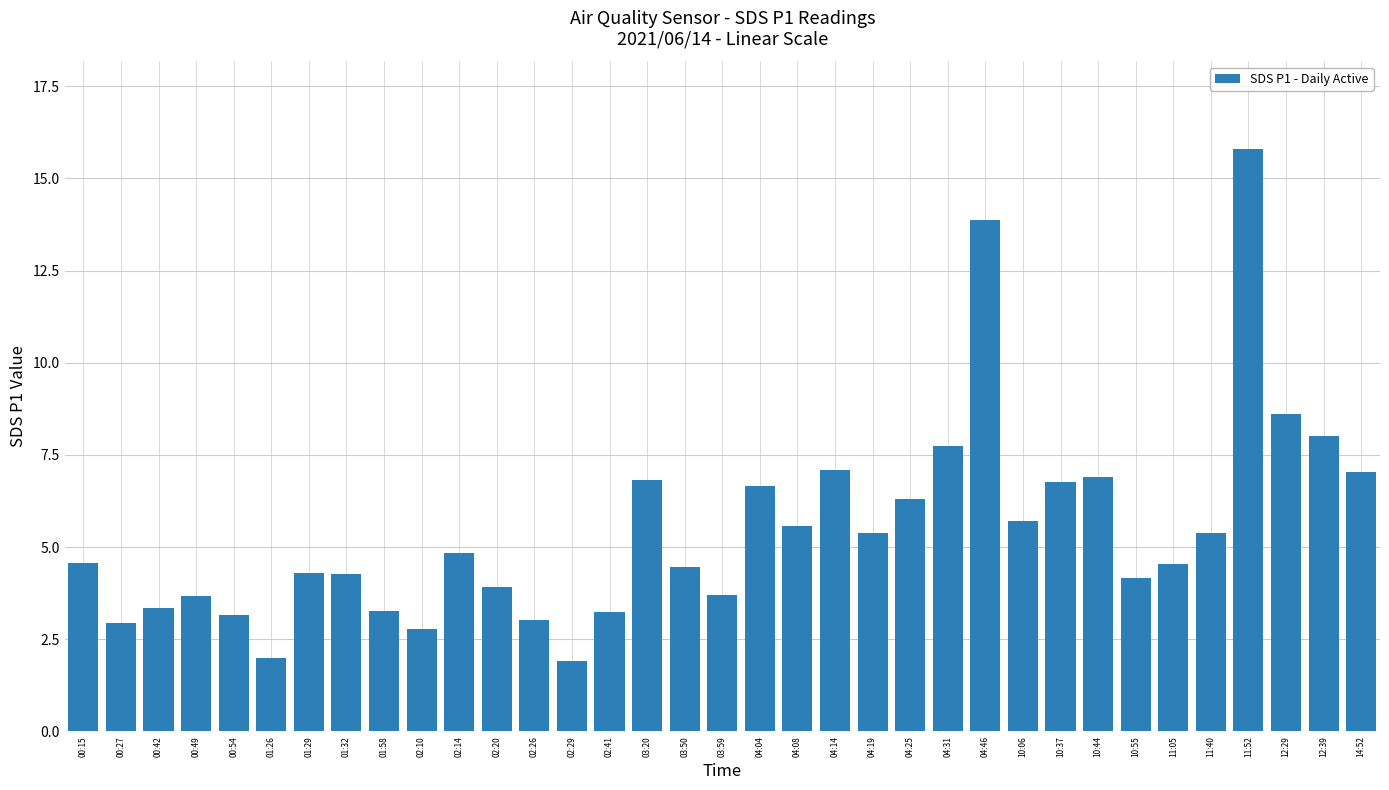

Approximately how many times larger is the value at 04:46 compared to 04:04?

2.1